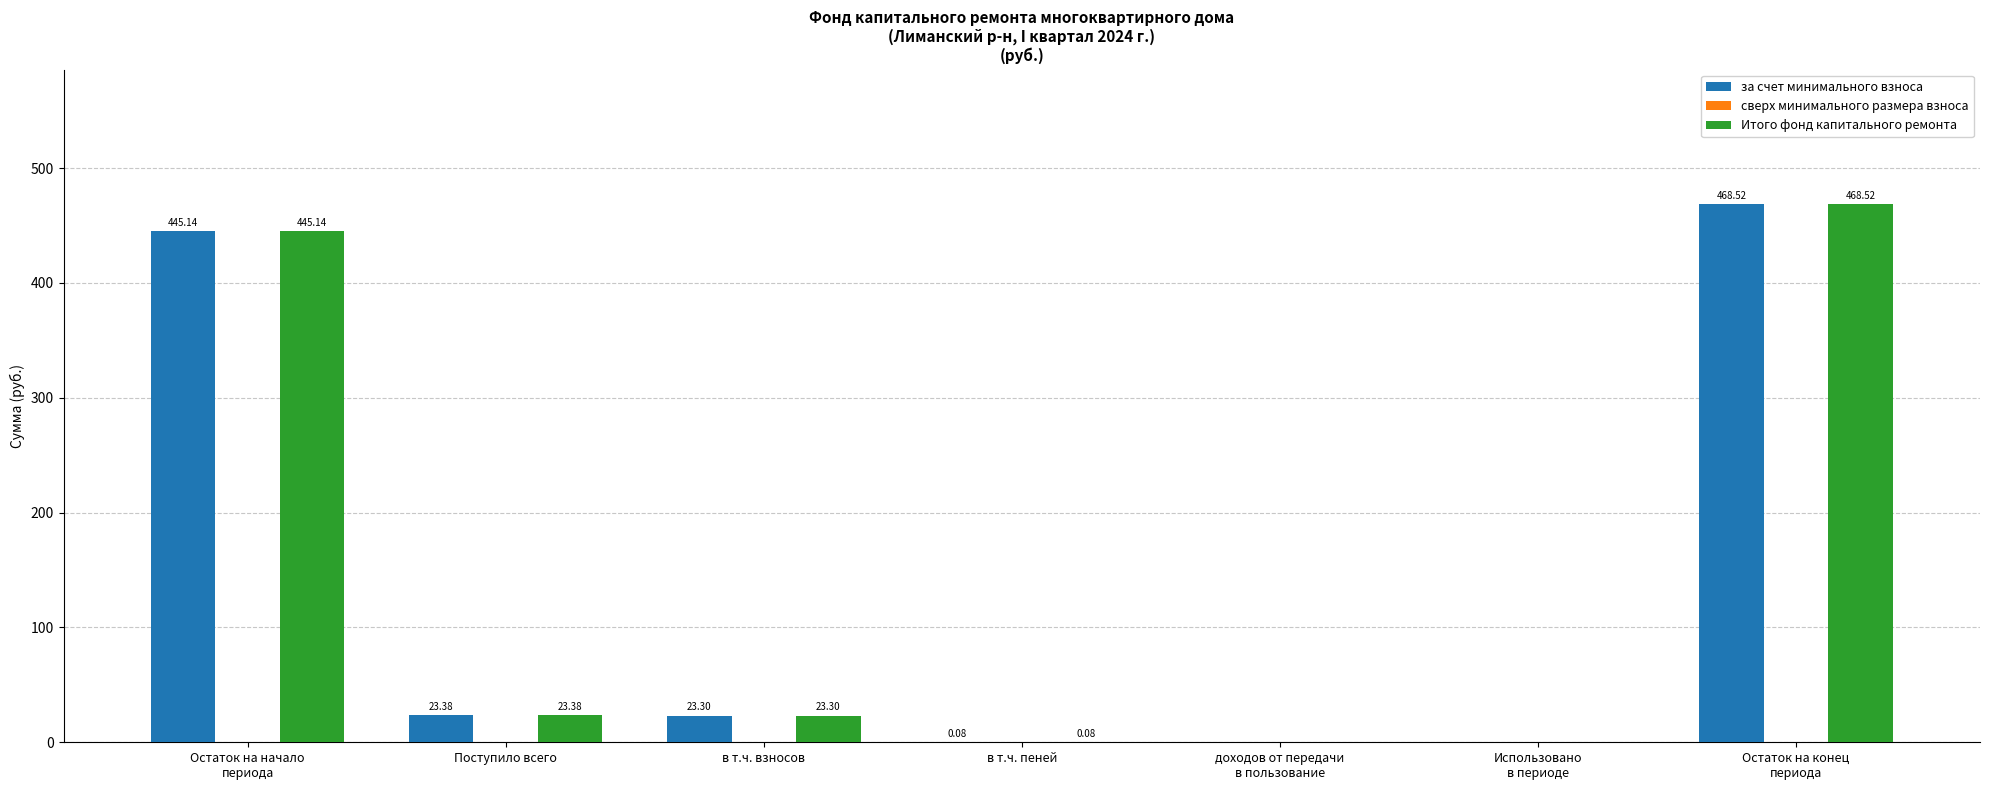

At which label is за счет минимального взноса closest to 234?

Поступило всего